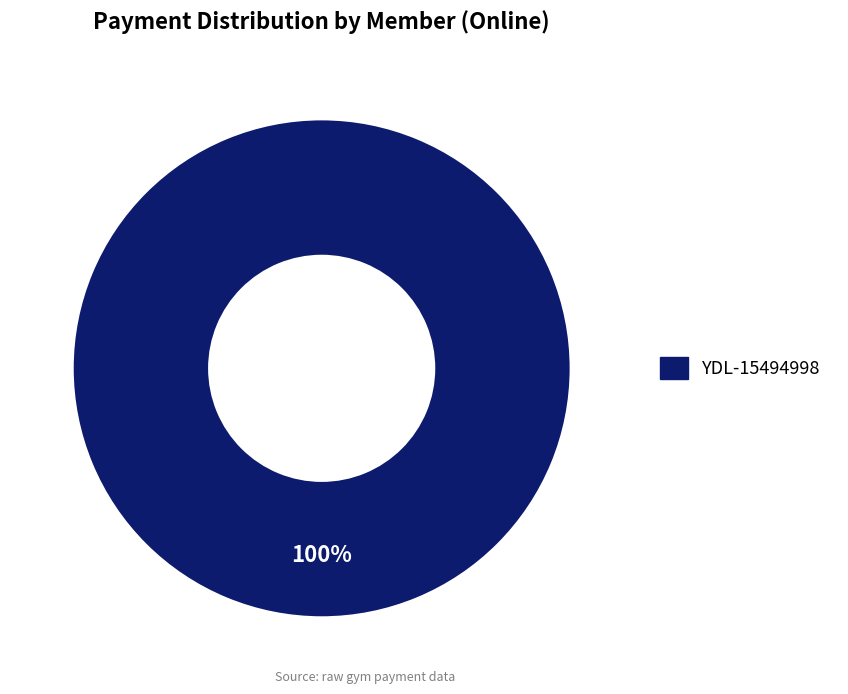

Does any single category account for the majority?

Yes